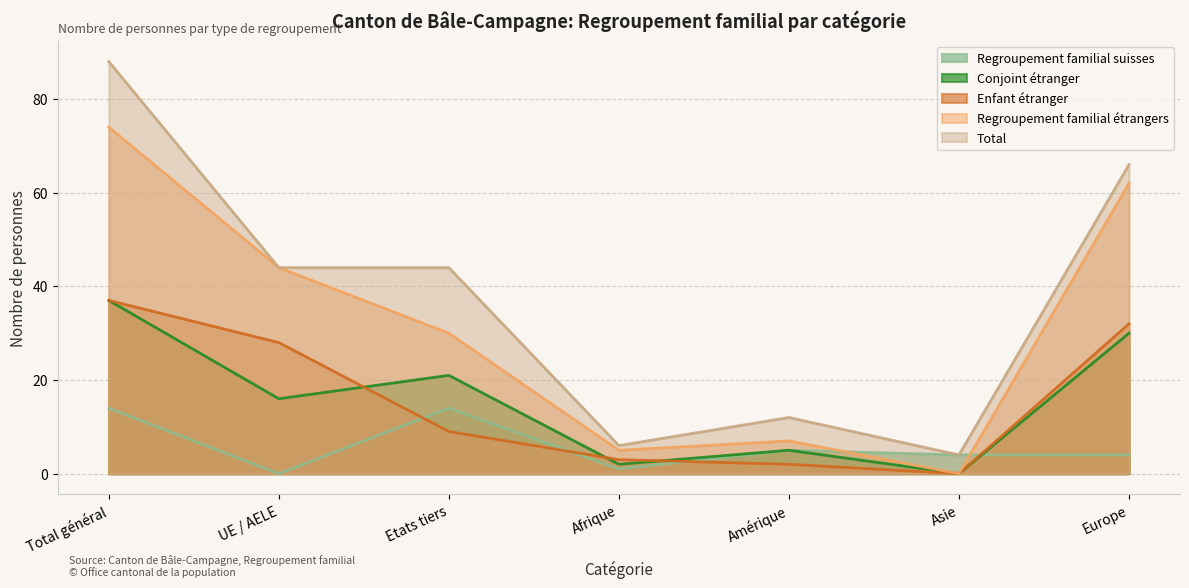

Reading left to right, what are all the values shown in this chart?

Total: 88	44	44	6	12	4	66
Regroupement familial étrangers: 74	44	30	5	7	0	62
Conjoint étranger: 37	16	21	2	5	0	30
Enfant étranger: 37	28	9	3	2	0	32
Regroupement familial suisses: 14	0	14	1	5	4	4